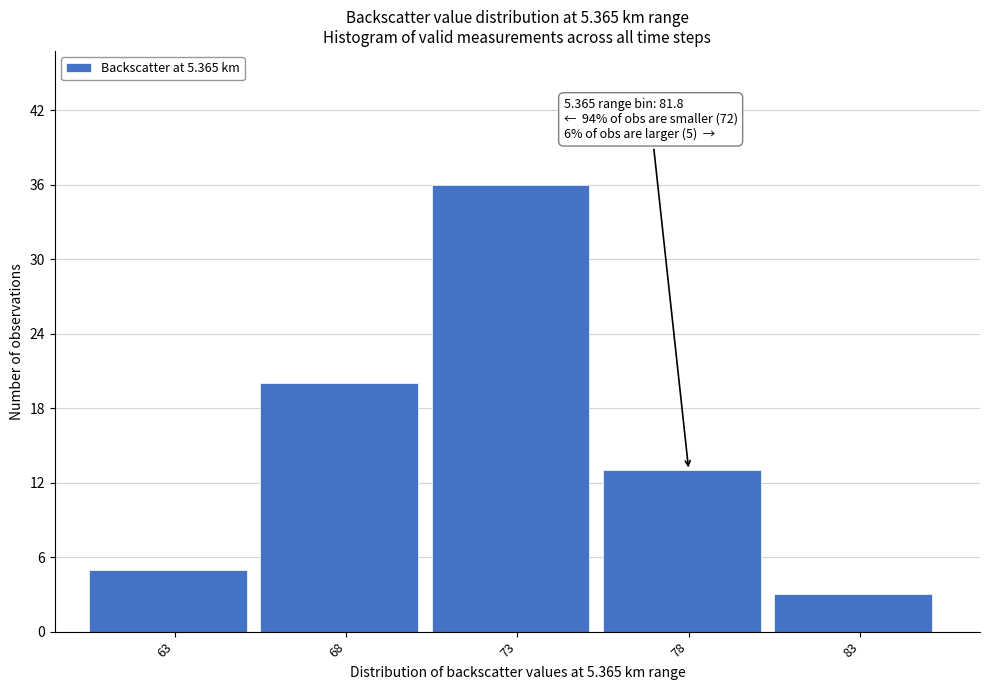

Reading left to right, list all the values displayed in this chart.

5	20	36	13	3